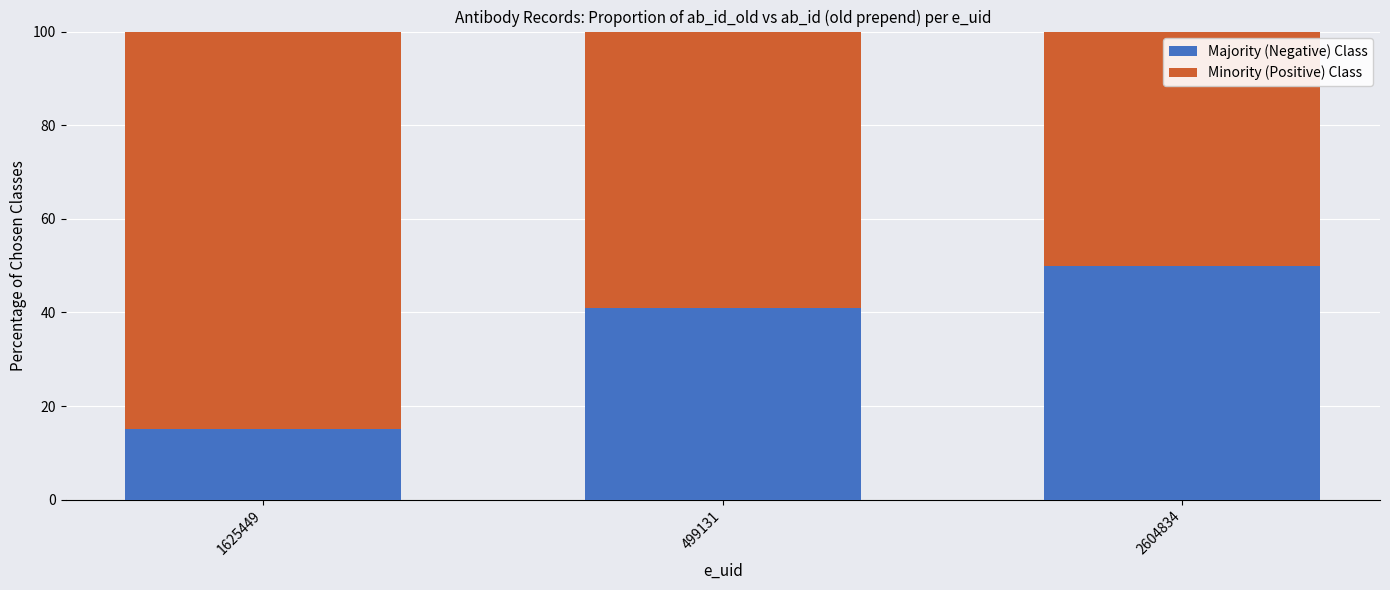

Where is Majority (Negative) Class nearest to the value 32?

499131